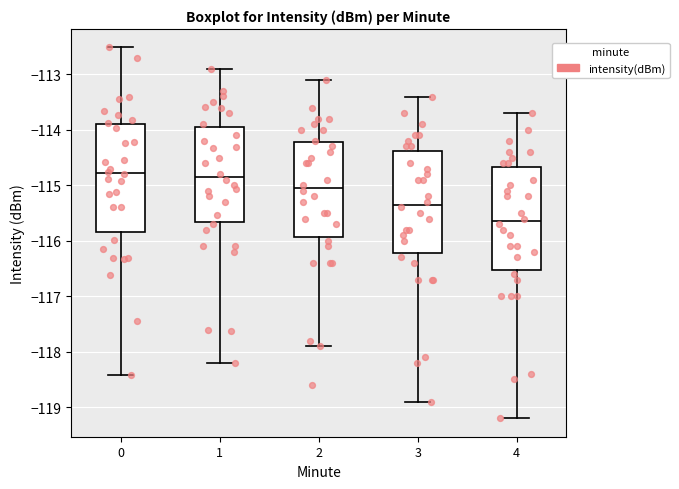

Comparing the boxes themselves (not the whiskers), which one is the tallest?

0